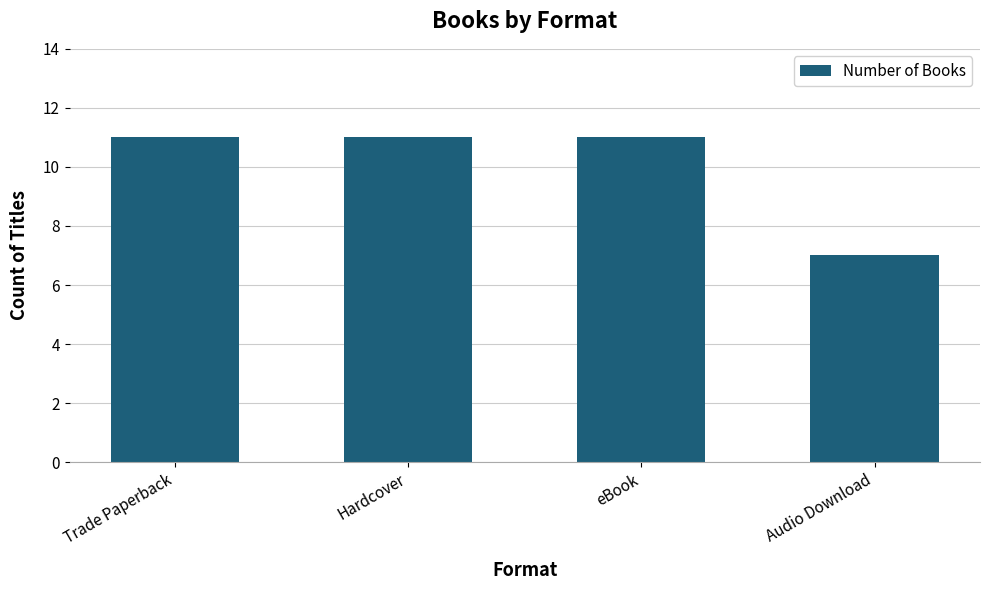

Reading right to left, what are all the values shown in this chart?

7	11	11	11